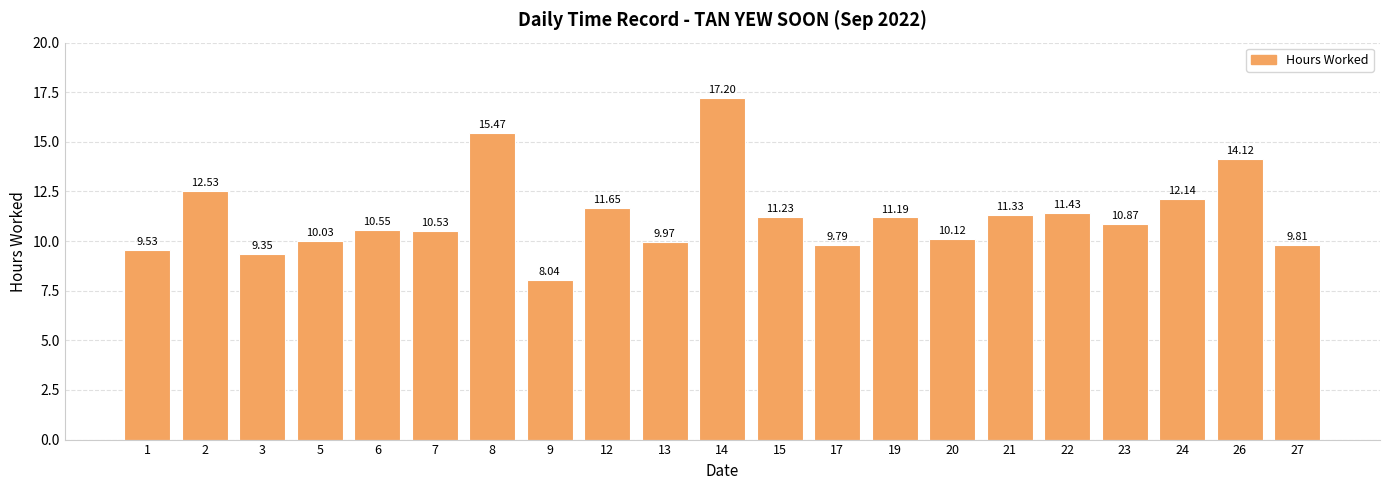

What is the difference between the second highest and minimum values?

7.4